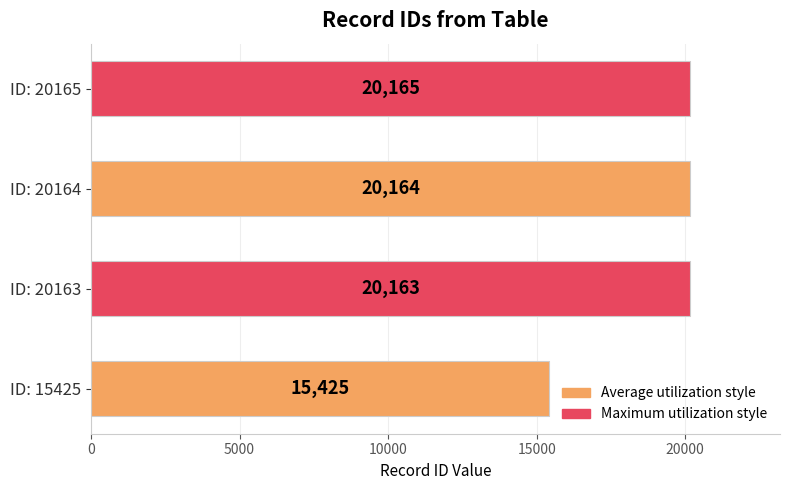

At which label is the value closest to 17795?

ID: 20163